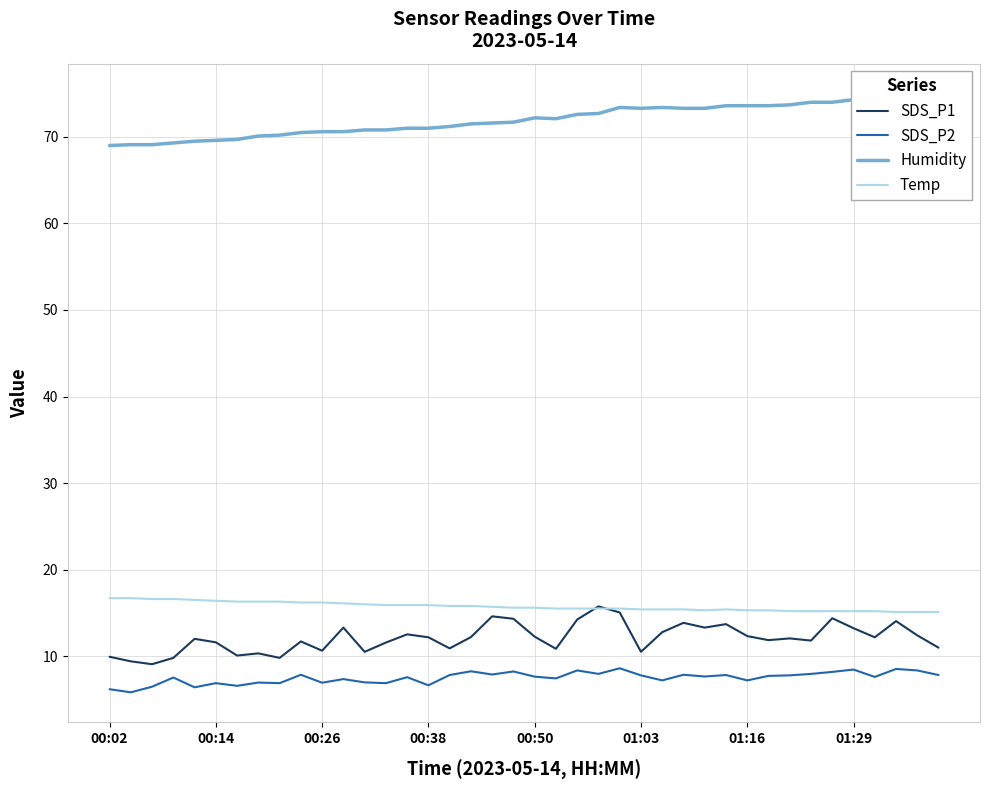

True or false: Temp has a value of 15.3 at 01:16.

True